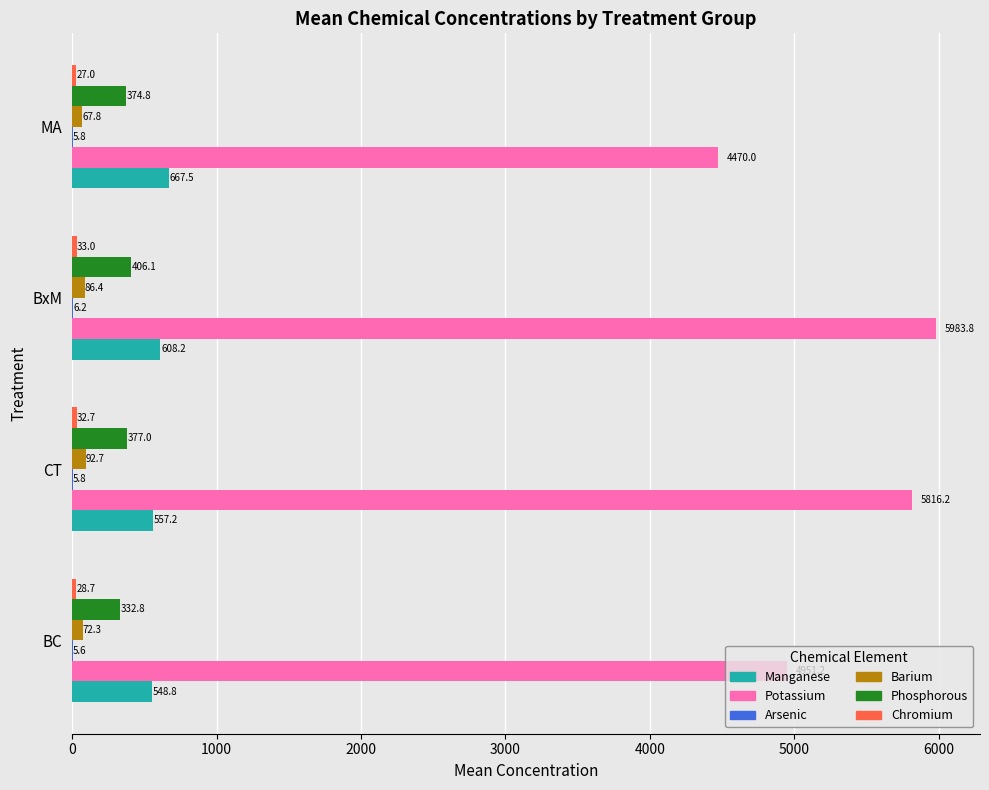

The value of Manganese at BxM is 912.9. True or false?

False